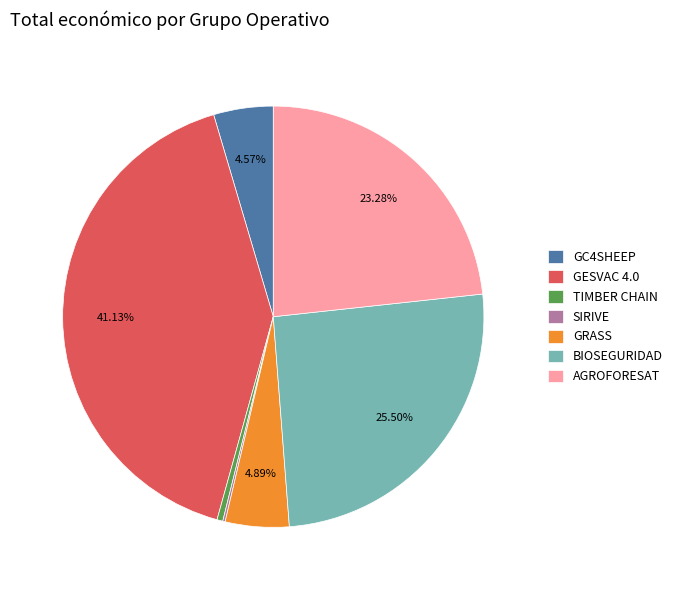

Is there a majority slice in this chart?

No